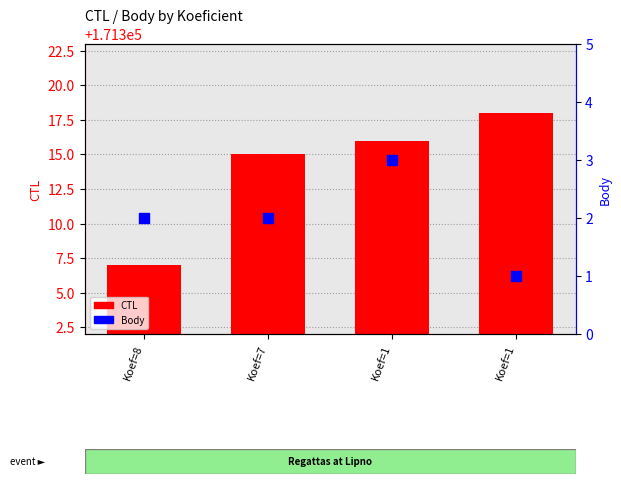

At how many categories does at least one series exceed 40601?

4